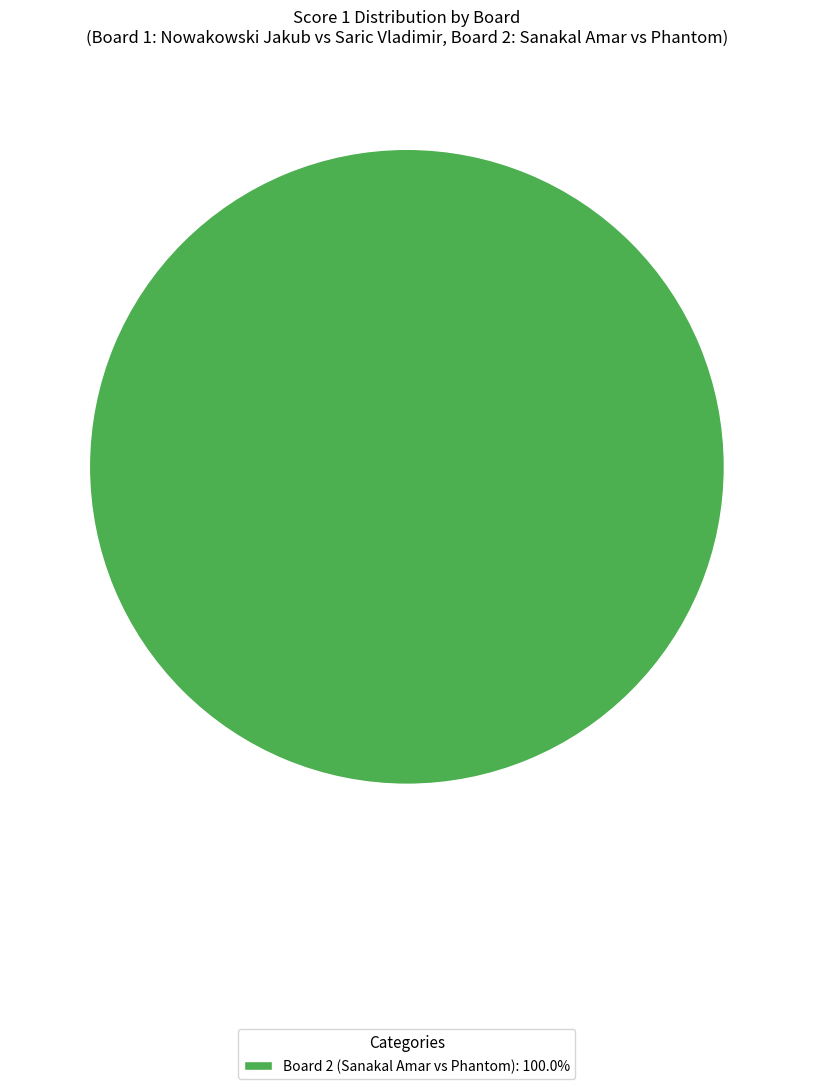

Does Board 2 (Sanakal Amar vs Phantom): 100.0% account for over 50% of the chart?

Yes